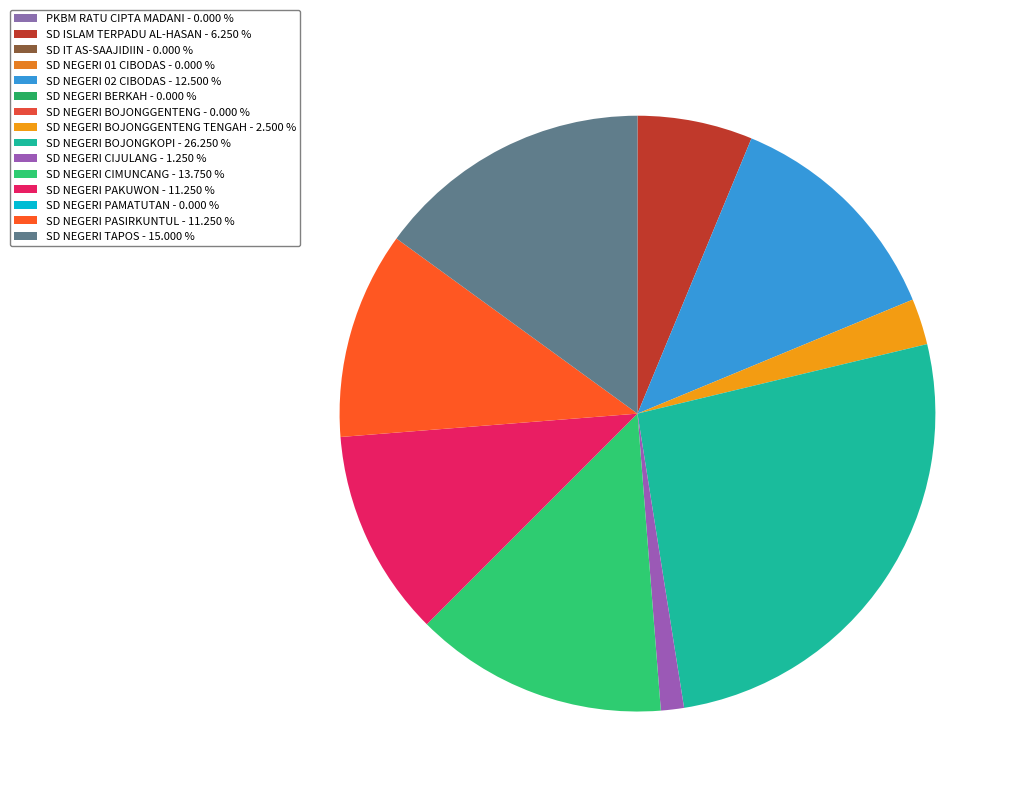

How many segments does this pie chart have?

15